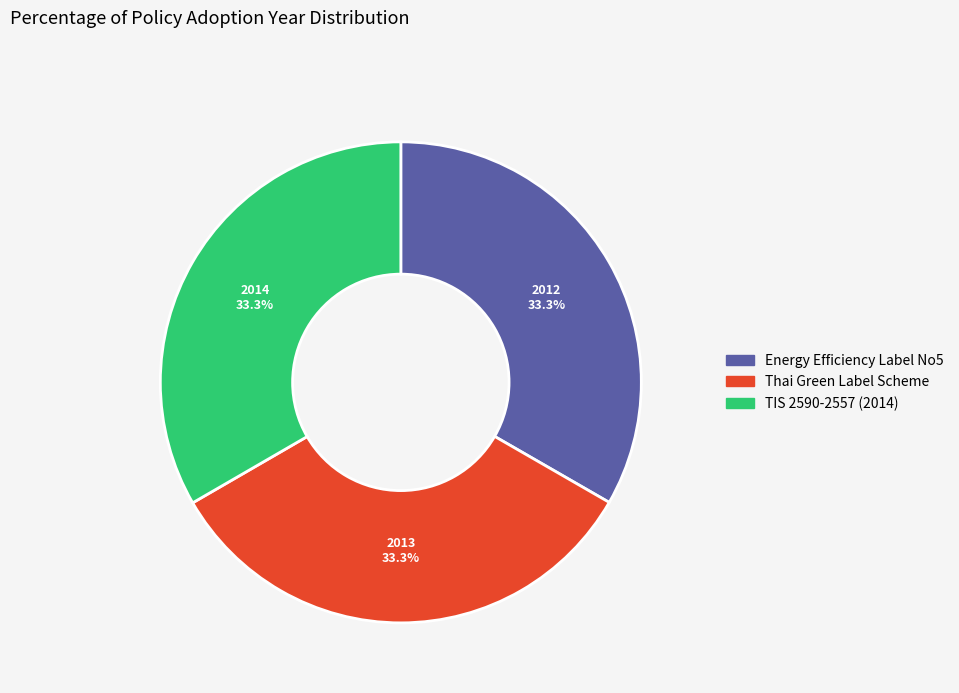

How many slices are in this pie chart?

3